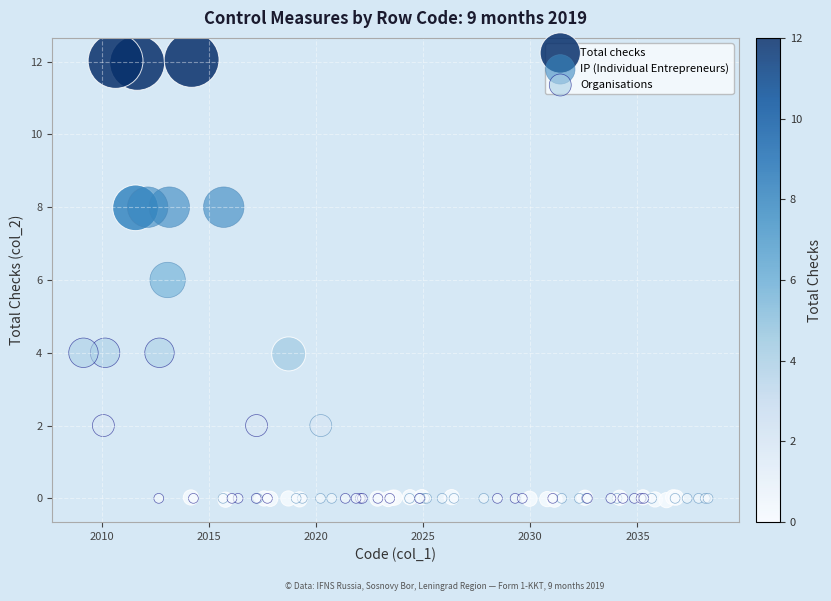

Which series has the widest spread of Y values?

Total checks